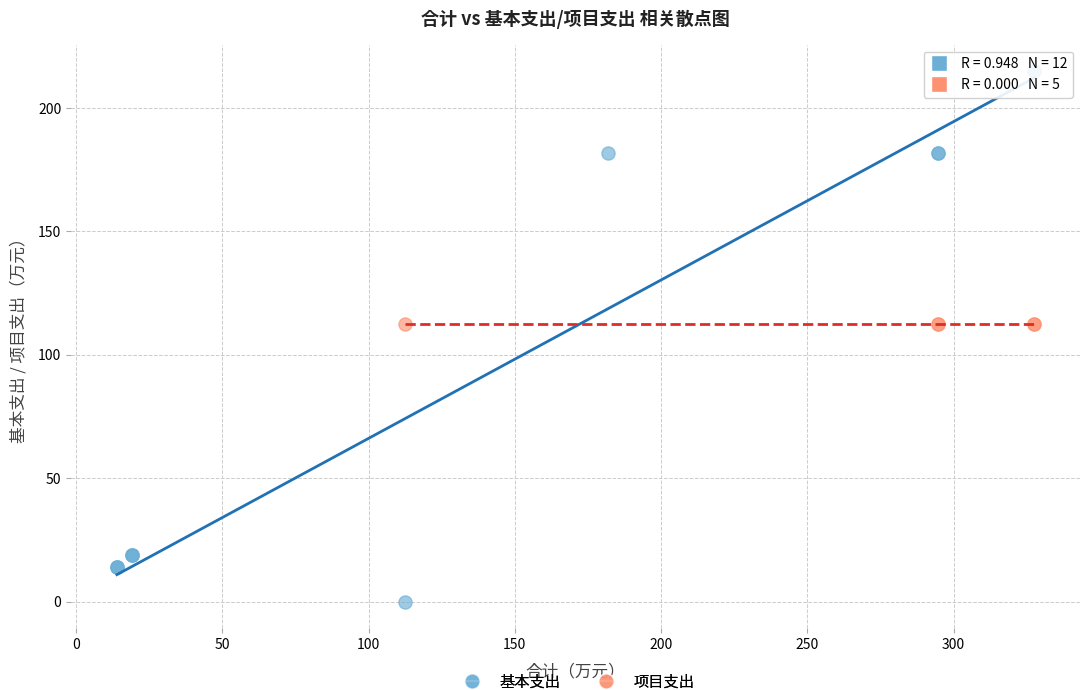

Which series reaches the maximum Y coordinate?

基本支出